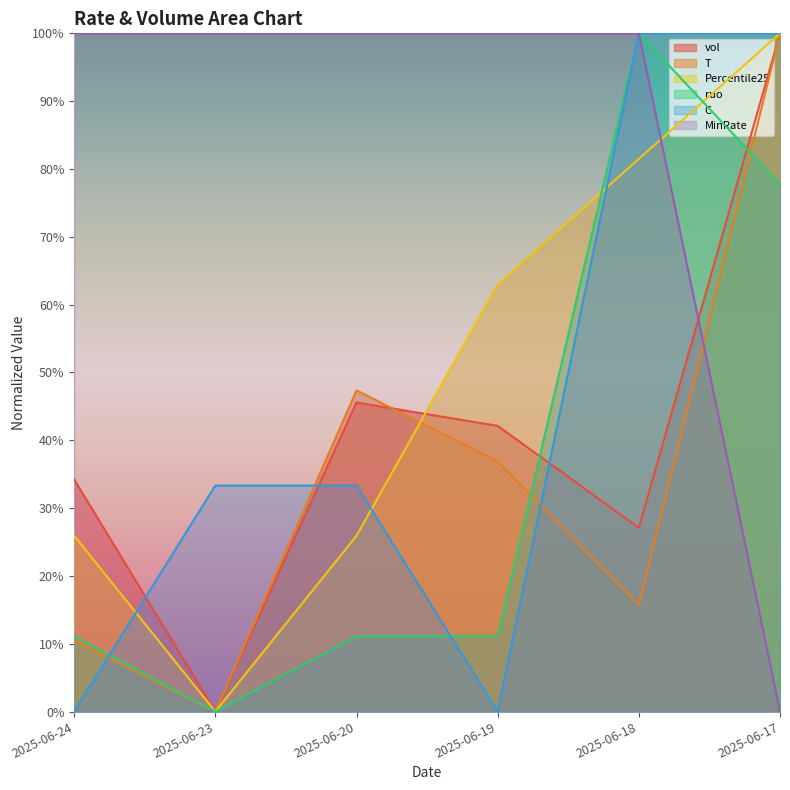

True or false: MinRate has more than 2 points higher than both neighbors.

False